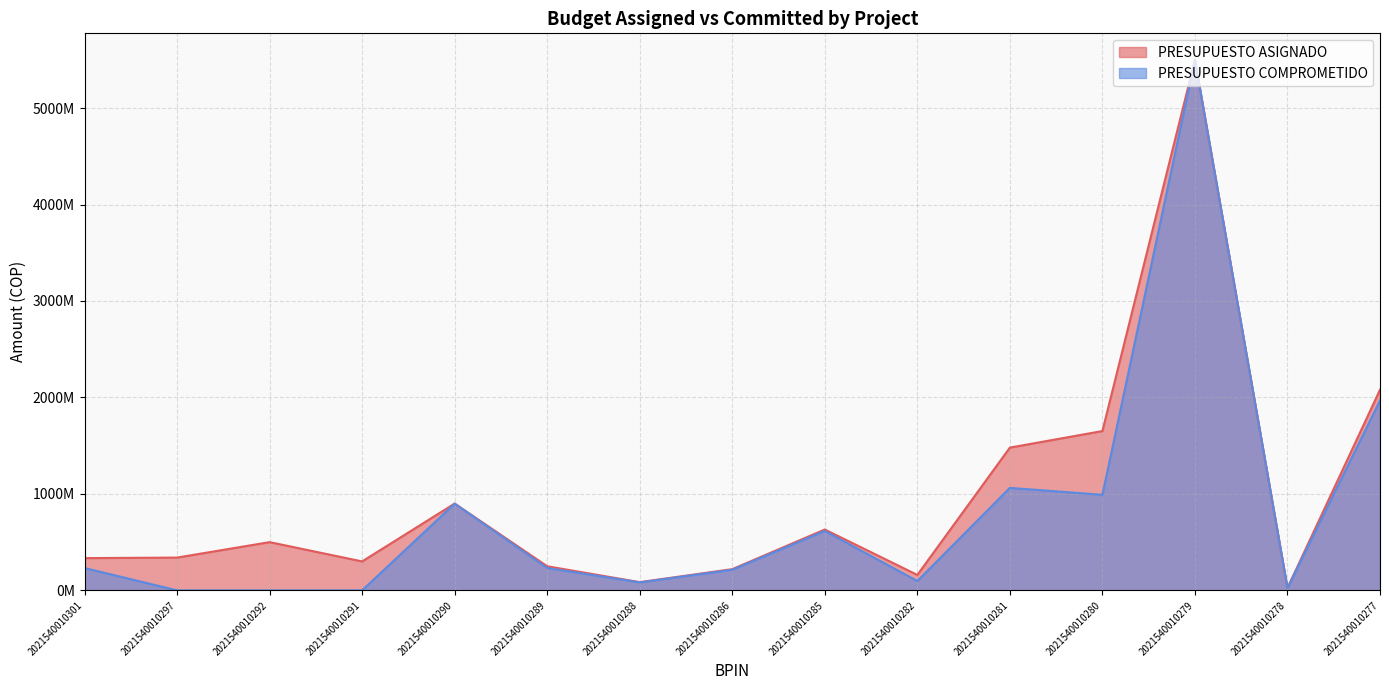

What is the average value of the PRESUPUESTO COMPROMETIDO series?

794463813.5